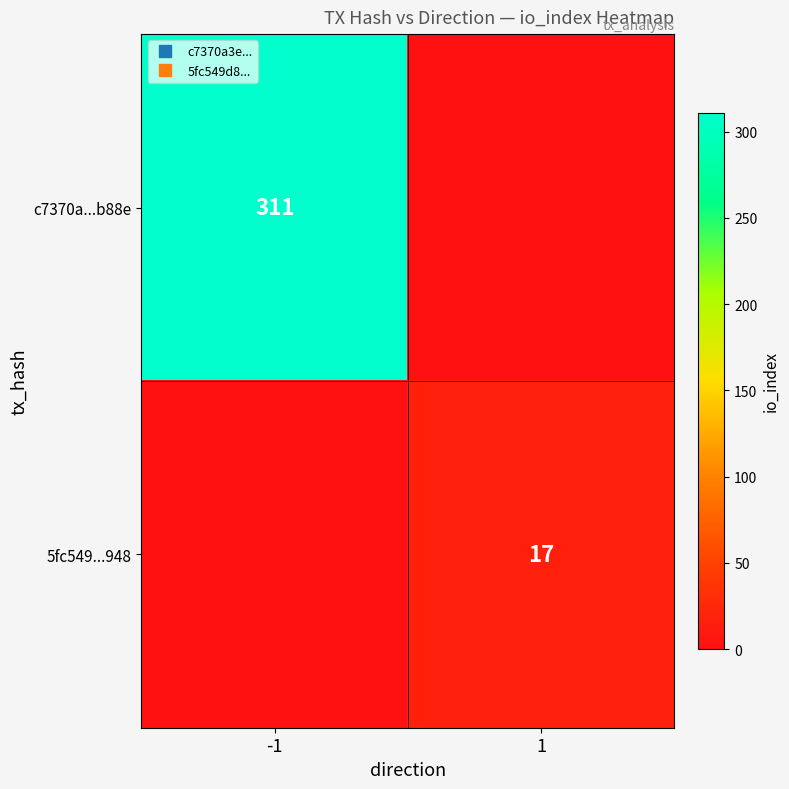

The c7370a...b88e series shows 63 at -1. True or false?

False